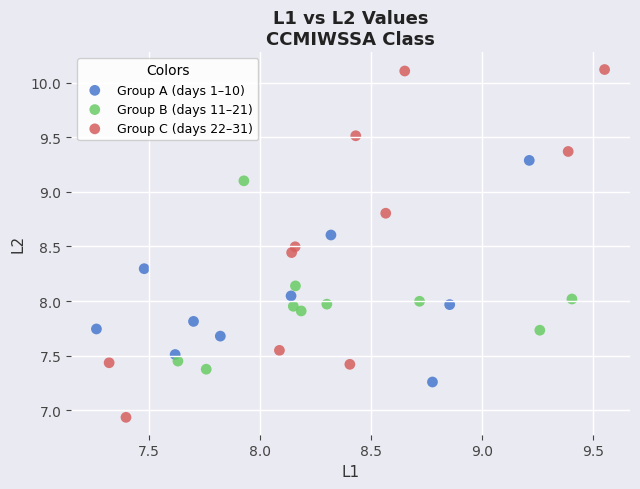

Which series contains the highest Y value?

Group C (days 22–31)